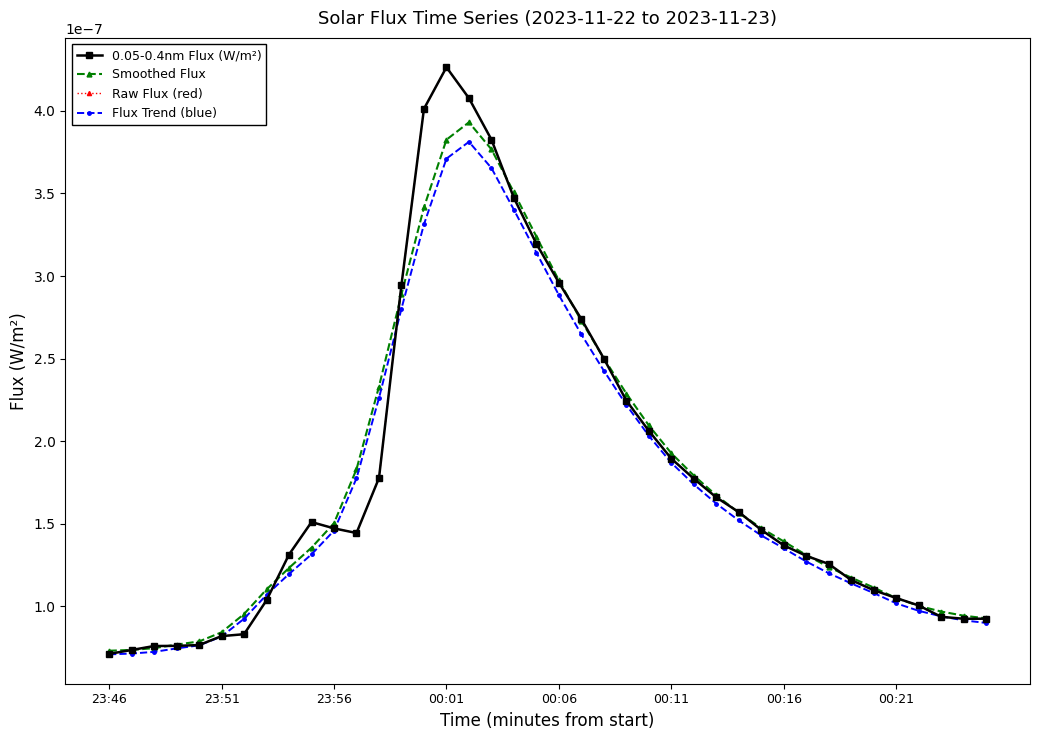

Reading left to right, list all the values displayed in this chart.

0.05-0.4nm Flux (W/m²): 0.0	0.0	0.0	0.0	0.0	0.0	0.0	0.0	0.0	0.0	0.0	0.0	0.0	0.0	0.0	0.0	0.0	0.0	0.0	0.0	0.0	0.0	0.0	0.0	0.0	0.0	0.0	0.0	0.0	0.0	0.0	0.0	0.0	0.0	0.0	0.0	0.0	0.0	0.0	0.0
Smoothed Flux: 0.0	0.0	0.0	0.0	0.0	0.0	0.0	0.0	0.0	0.0	0.0	0.0	0.0	0.0	0.0	0.0	0.0	0.0	0.0	0.0	0.0	0.0	0.0	0.0	0.0	0.0	0.0	0.0	0.0	0.0	0.0	0.0	0.0	0.0	0.0	0.0	0.0	0.0	0.0	0.0
Raw Flux (red): 0.0	0.0	0.0	0.0	0.0	0.0	0.0	0.0	0.0	0.0	0.0	0.0	0.0	0.0	0.0	0.0	0.0	0.0	0.0	0.0	0.0	0.0	0.0	0.0	0.0	0.0	0.0	0.0	0.0	0.0	0.0	0.0	0.0	0.0	0.0	0.0	0.0	0.0	0.0	0.0
Flux Trend (blue): 0.0	0.0	0.0	0.0	0.0	0.0	0.0	0.0	0.0	0.0	0.0	0.0	0.0	0.0	0.0	0.0	0.0	0.0	0.0	0.0	0.0	0.0	0.0	0.0	0.0	0.0	0.0	0.0	0.0	0.0	0.0	0.0	0.0	0.0	0.0	0.0	0.0	0.0	0.0	0.0